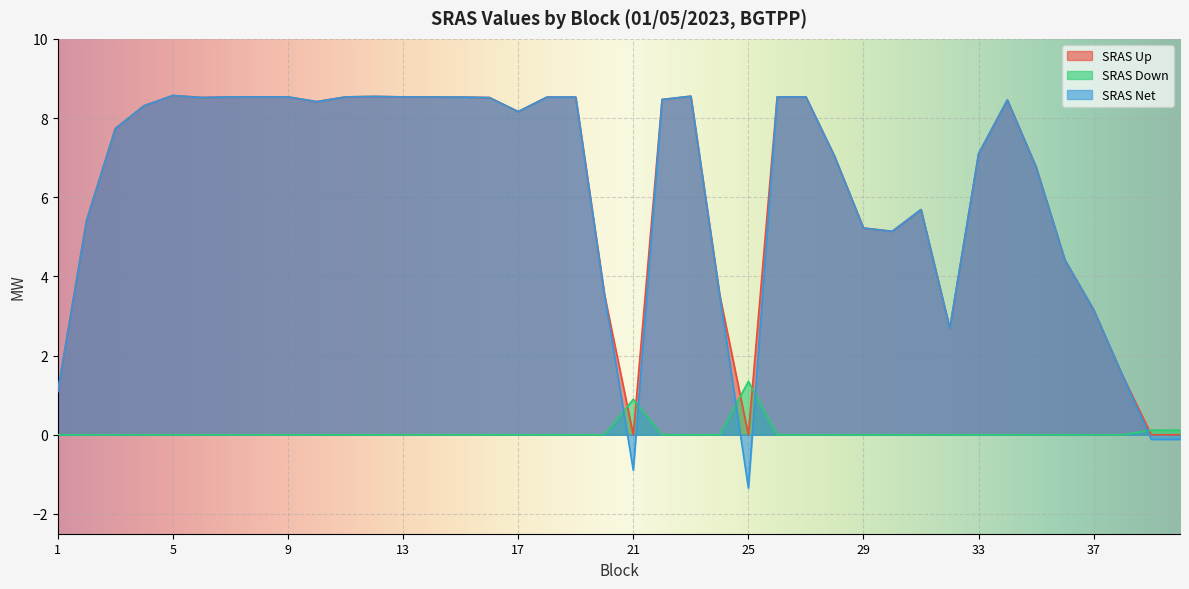

Where is the first local minimum for SRAS Net?

6